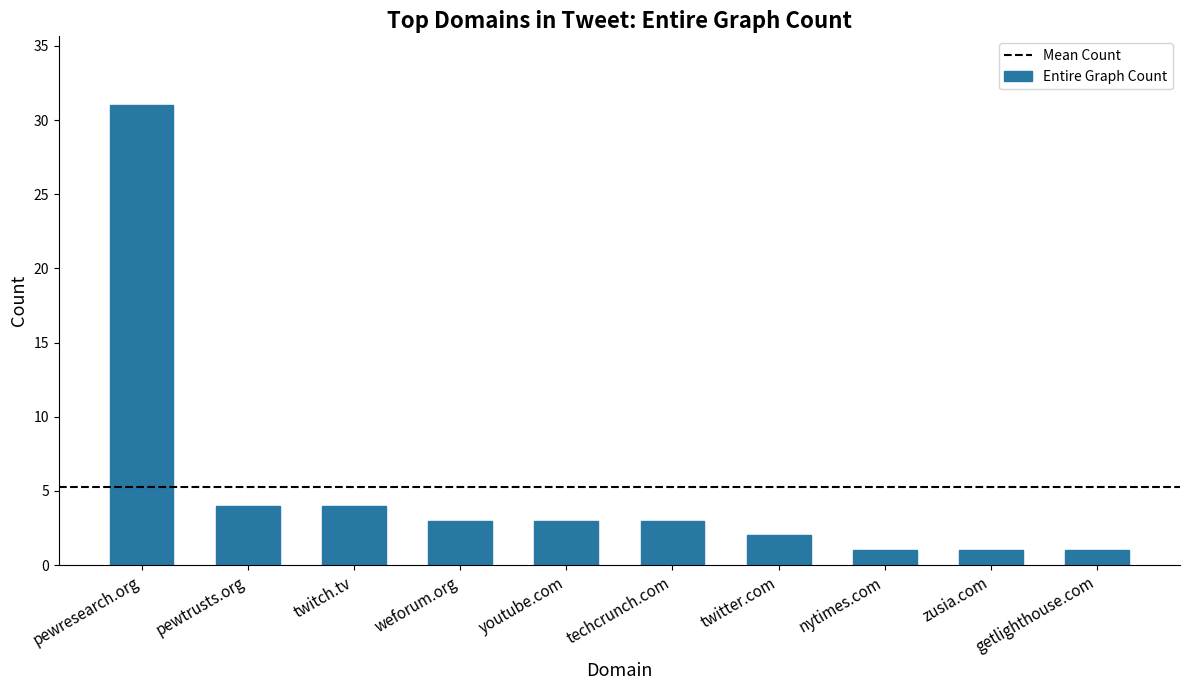

The chart shows a value of 1 at weforum.org. True or false?

False